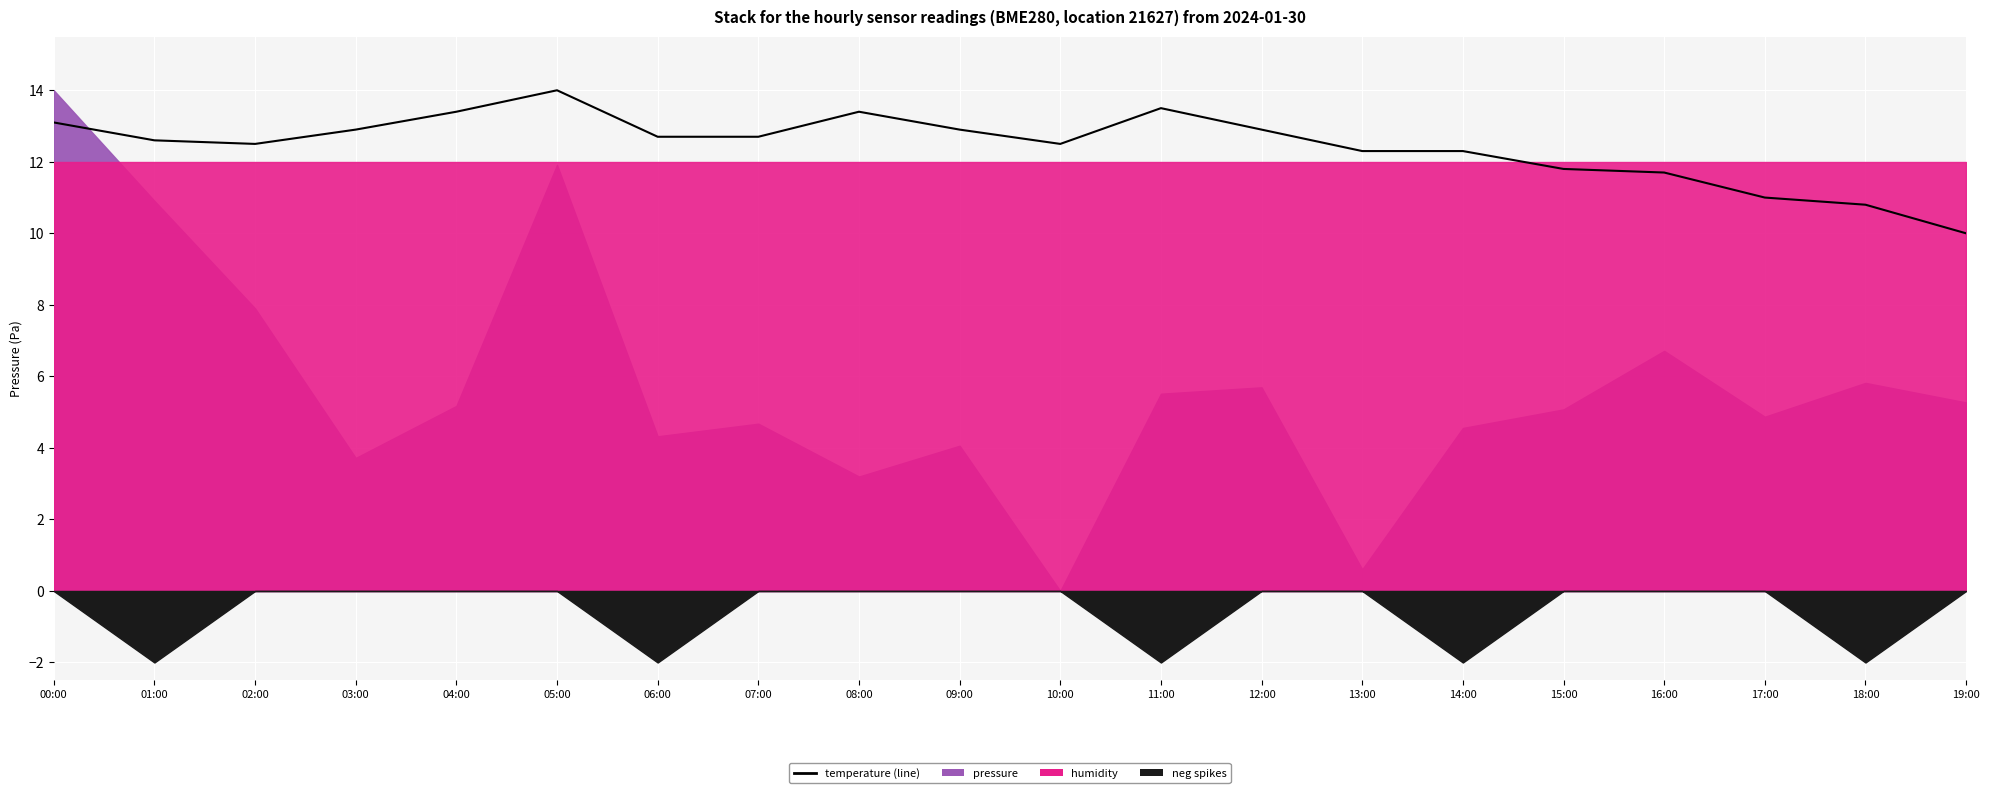

What is the ratio of the value at 10:00 to the value at 14:00?

1.0